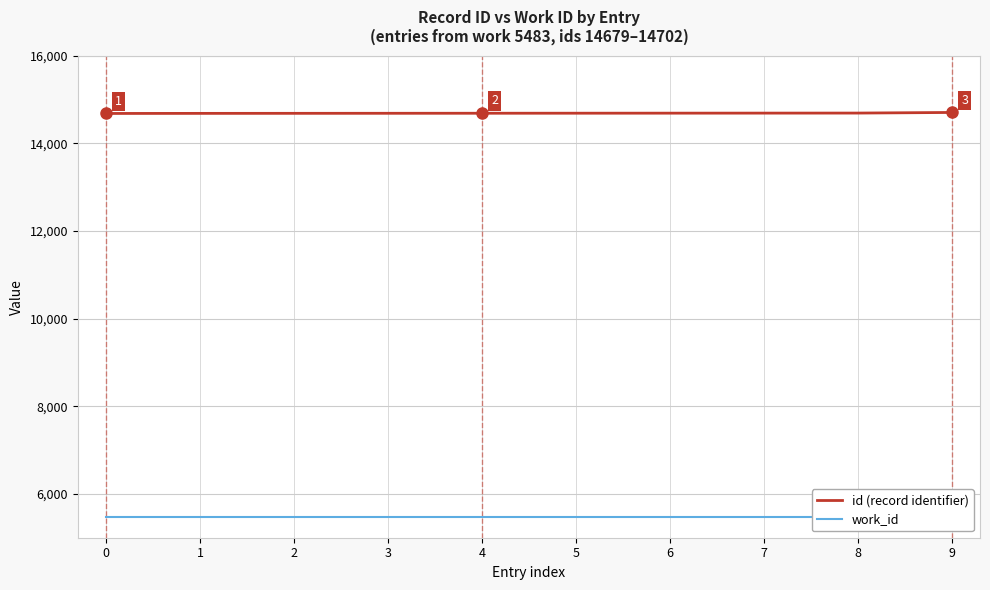

Where is id (record identifier) nearest to the value 14690?

8